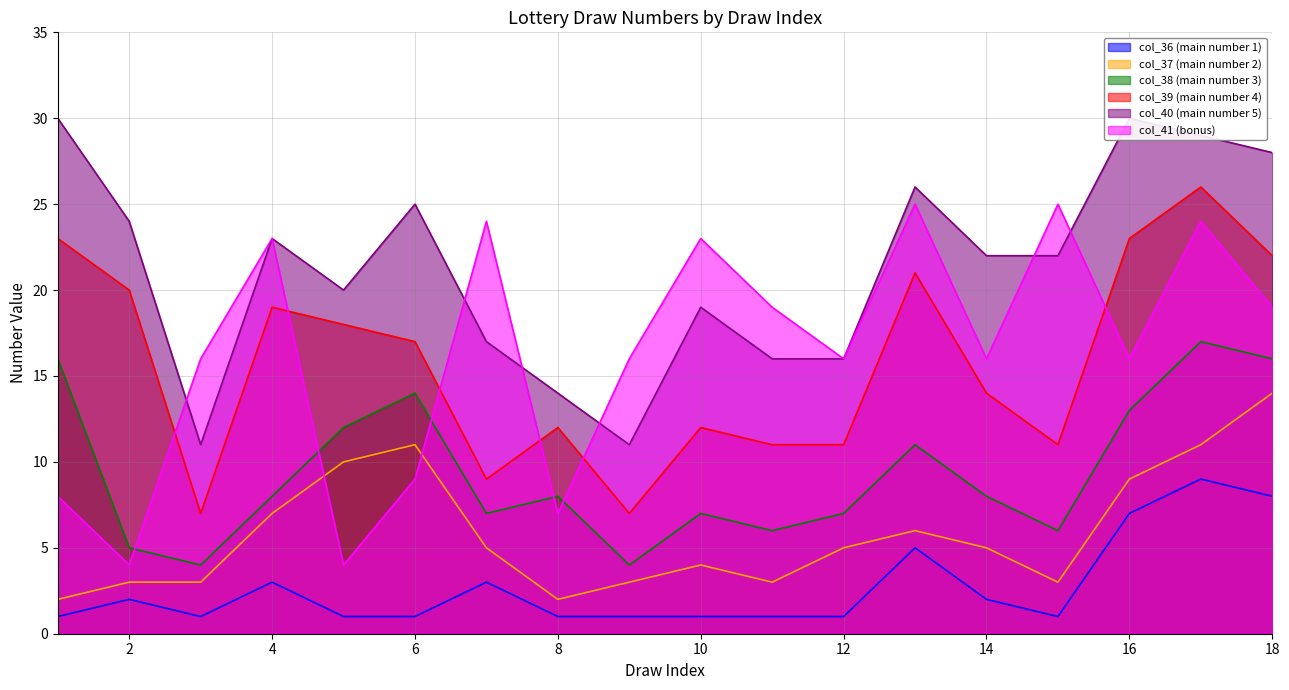

True or false: col_40 (main number 5) and col_36 (main number 1) intersect in this chart.

False